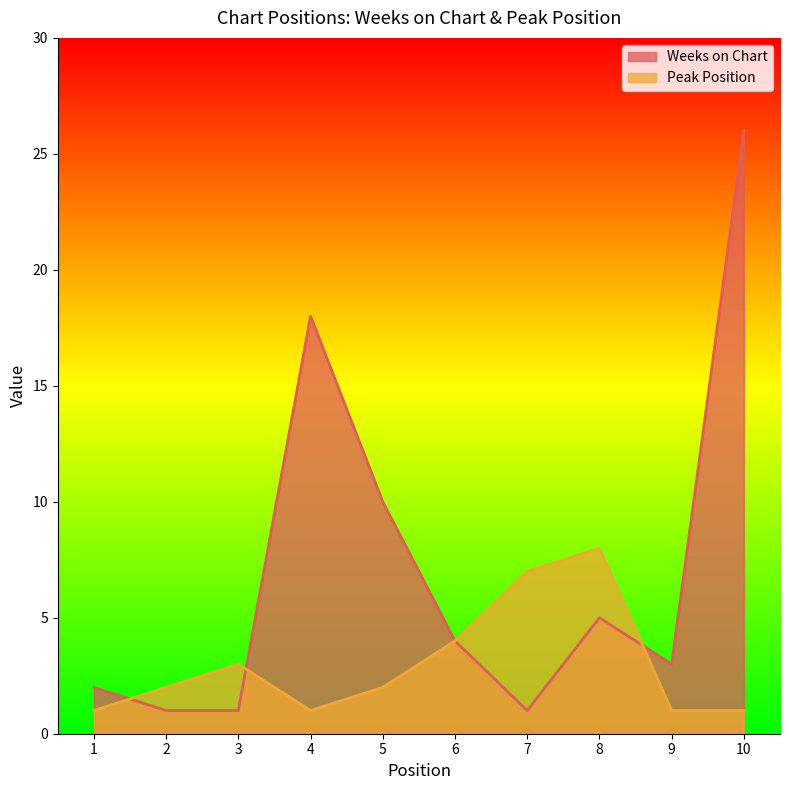

Reading right to left, extract all data points from this chart.

Weeks on Chart: 10=26	9=3	8=5	7=1	6=4	5=10	4=18	3=1	2=1	1=2
Peak Position: 10=1	9=1	8=8	7=7	6=4	5=2	4=1	3=3	2=2	1=1